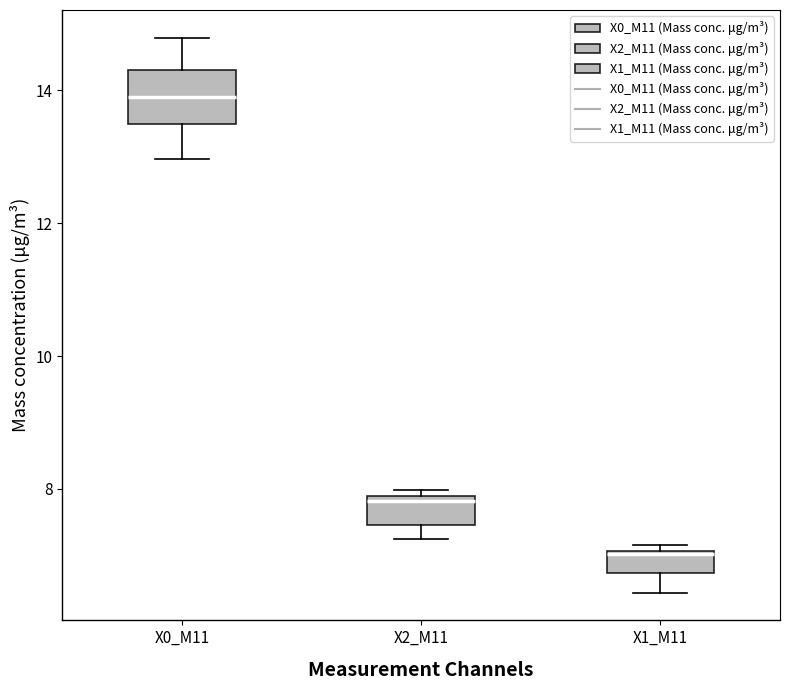

Reading left to right, transcribe this box plot: for each box, give where its median line is, the range the box spans, and where its two whiskers end, as read against the y-axis. The values are not printed on the chart, so give them approximately, as read against the axis.

X0_M11: median 13.8, box 13.4 to 14.4, whiskers 13.0 to 14.8
X2_M11: median 7.8, box 7.4 to 8.0, whiskers 7.2 to 8.0 (just above the box's upper edge)
X1_M11: median 7.0, box 6.8 to 7.0, whiskers 6.4 to 7.2